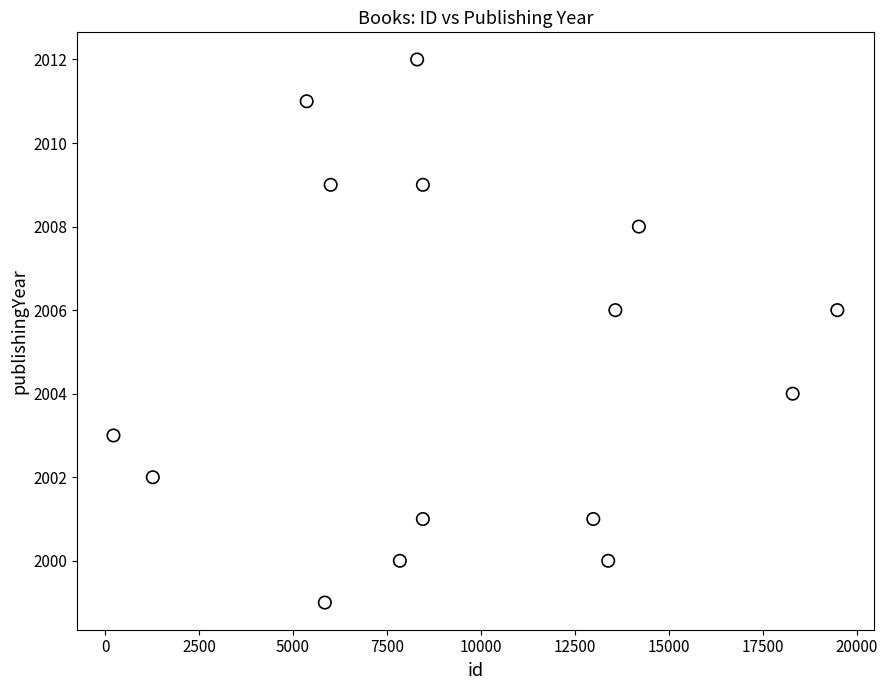

What is the range of Y values (max minus min)?

13